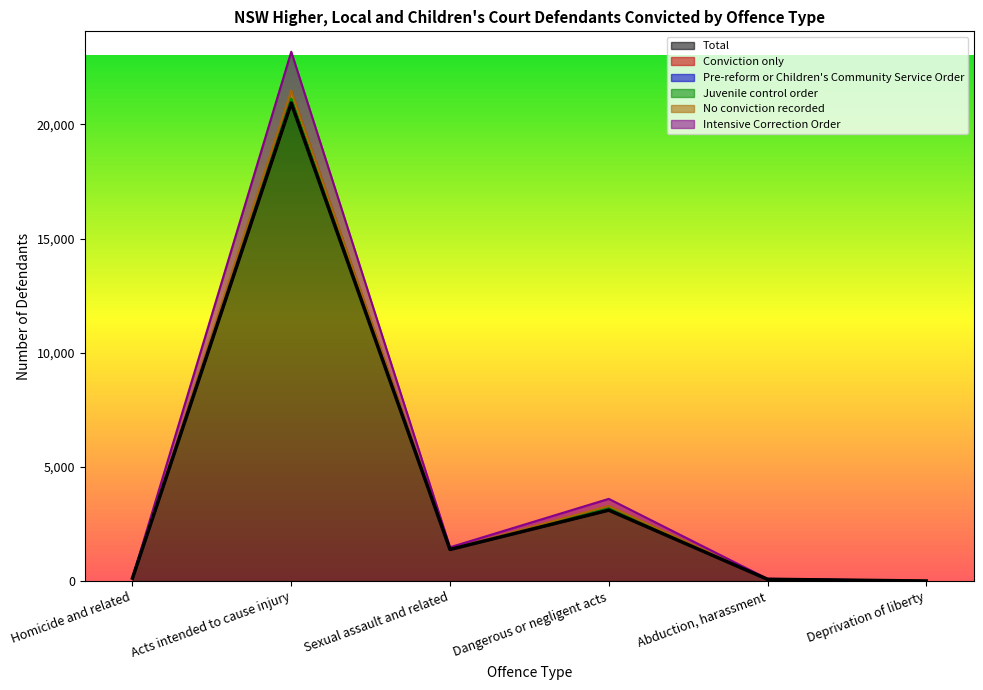

True or false: No conviction recorded and Pre-reform or Children's Community Service Order intersect in this chart.

False